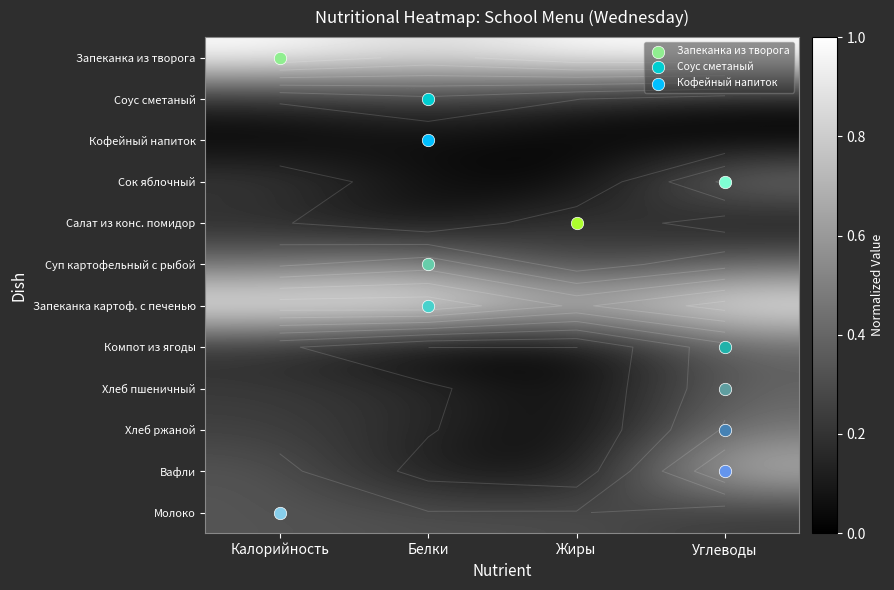

Which category has the highest value across all series?

Калорийность